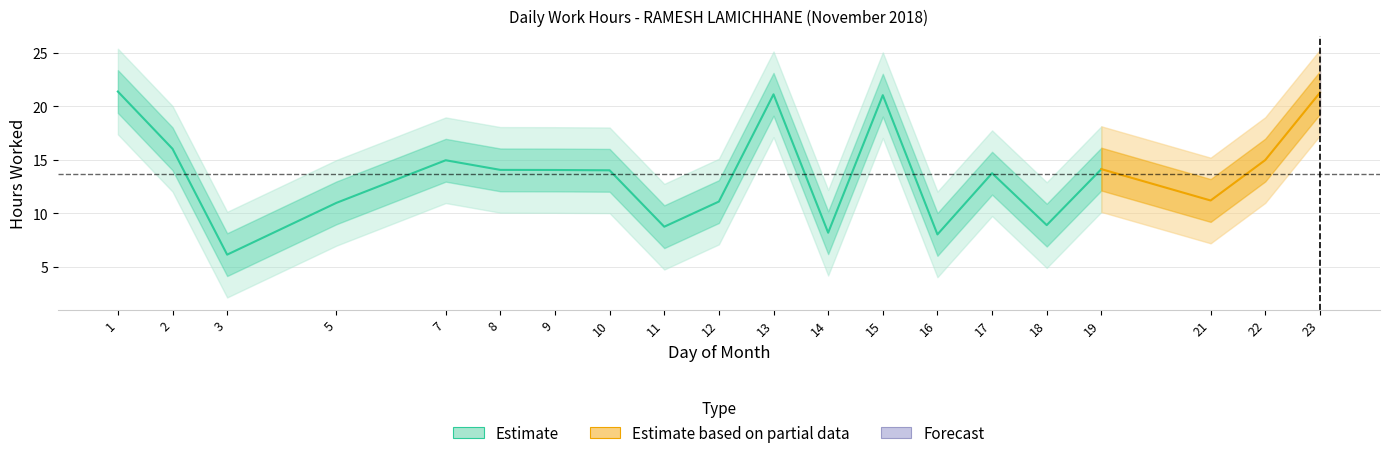

Which label corresponds to the smallest value in the chart?

3